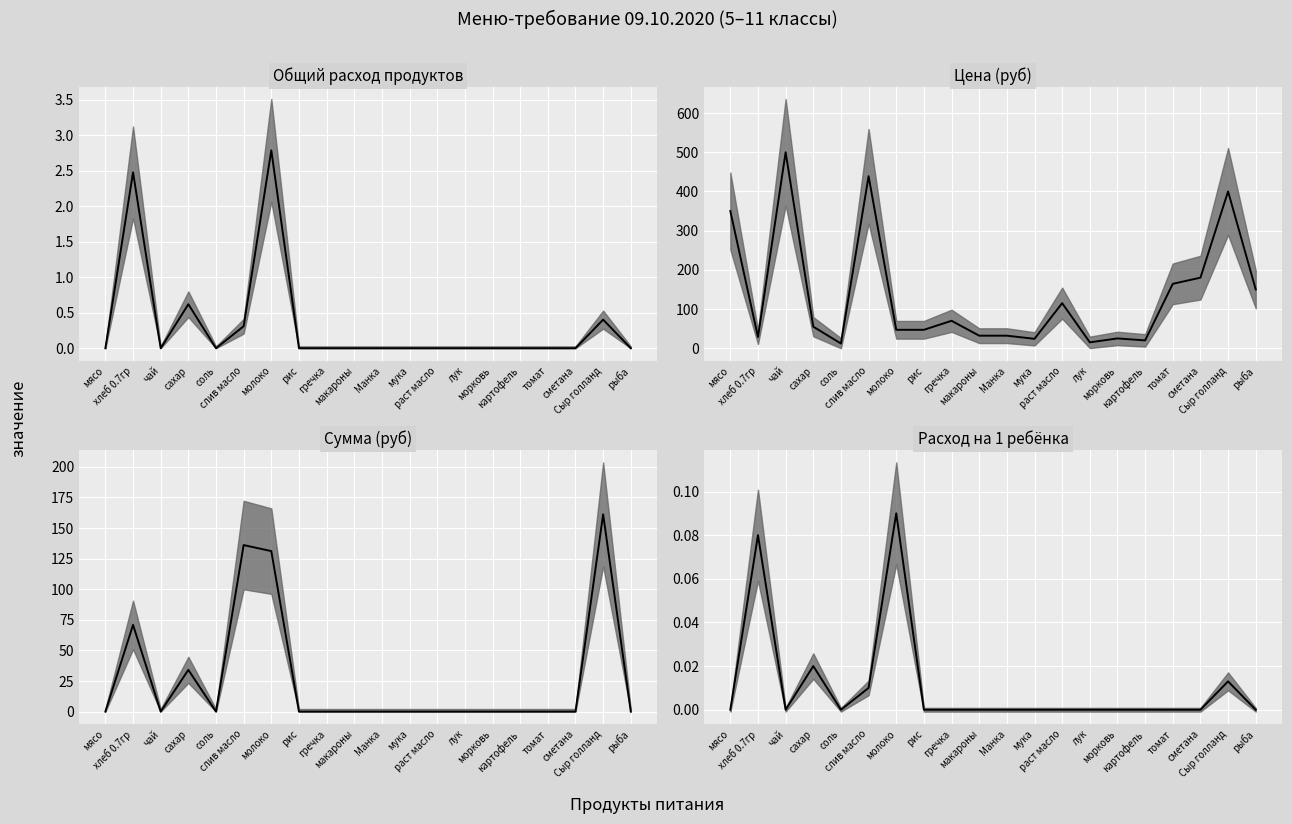

How many data points in Цена are above 55?

9